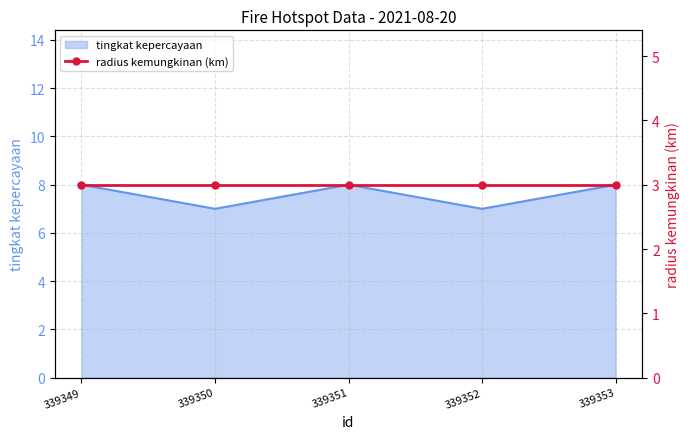

What is the minimum value shown in the chart?

7